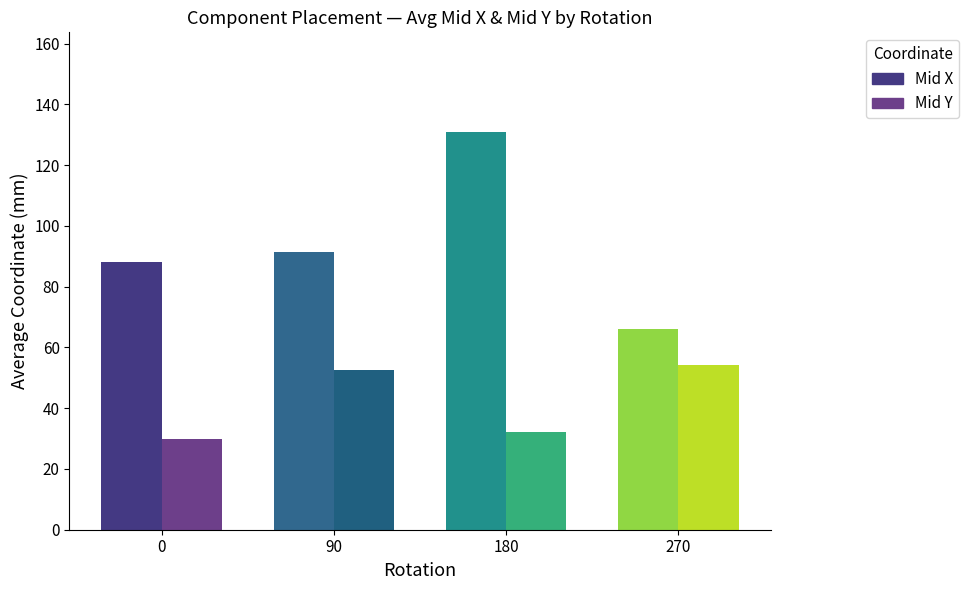

At which label is Mid X closest to 98?

90